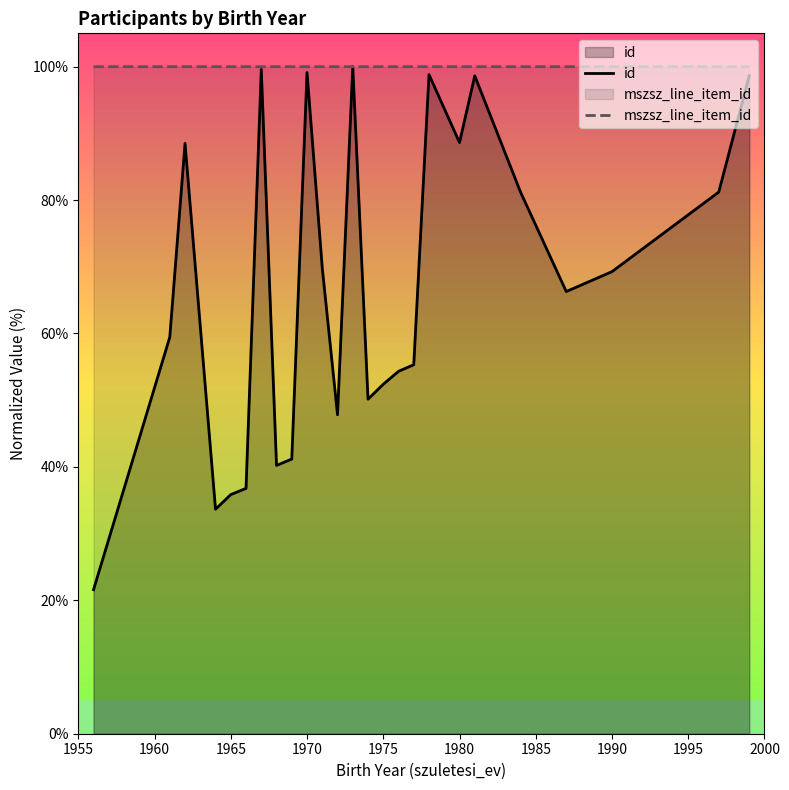

List the series in order of their overall mean, lowest first.

id, mszsz_line_item_id